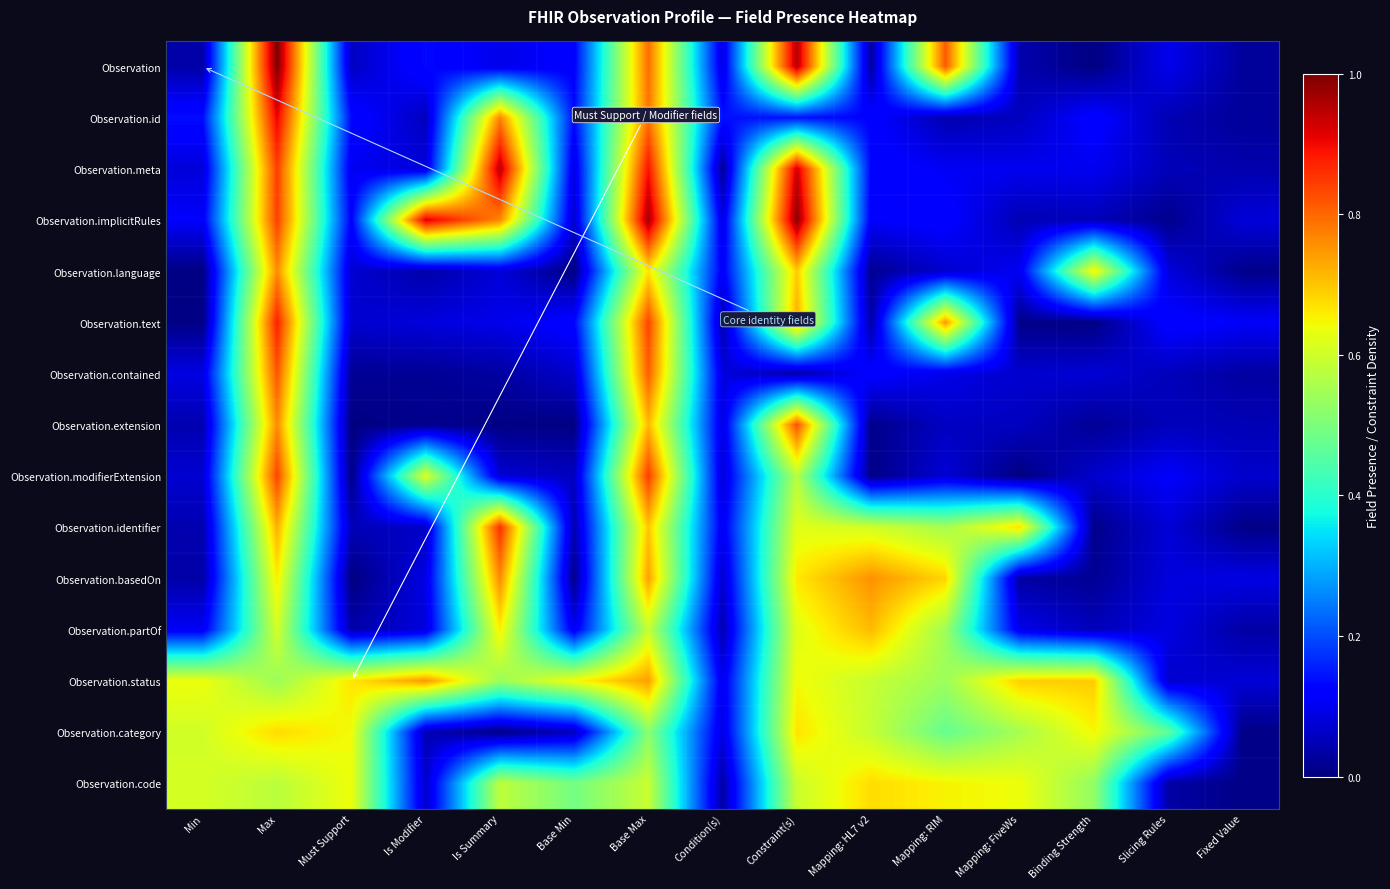

What is the total value across all series at Base Max?

11.2